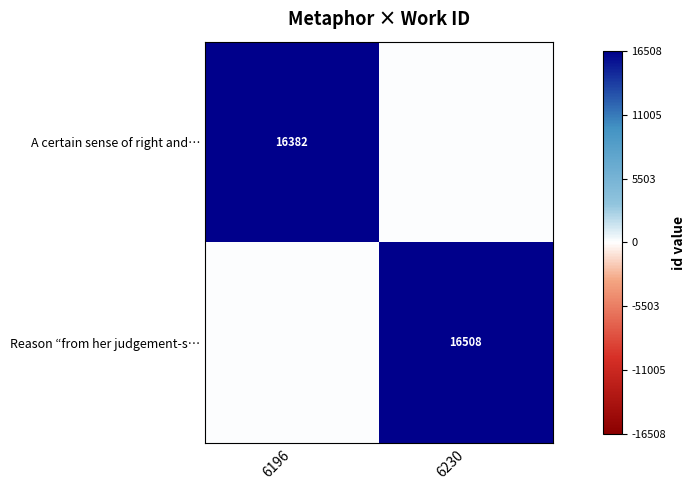

Is the value of A certain sense of right and… at 6196 greater than the value of Reason “from her judgement-s… at 6230?

No